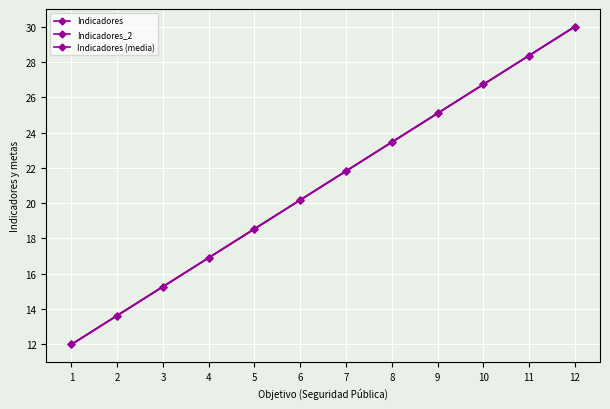

Read the Indicadores (media) value at 5.

18.5